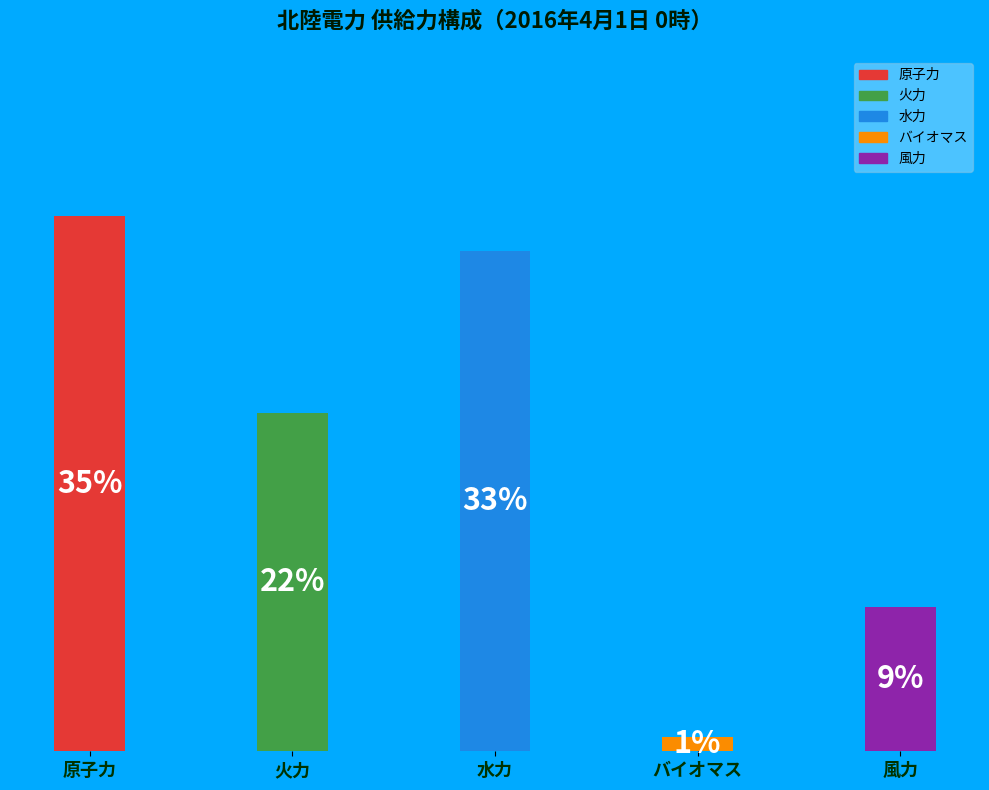

Rank the categories by value from lowest to highest.

バイオマス, 風力, 火力, 水力, 原子力